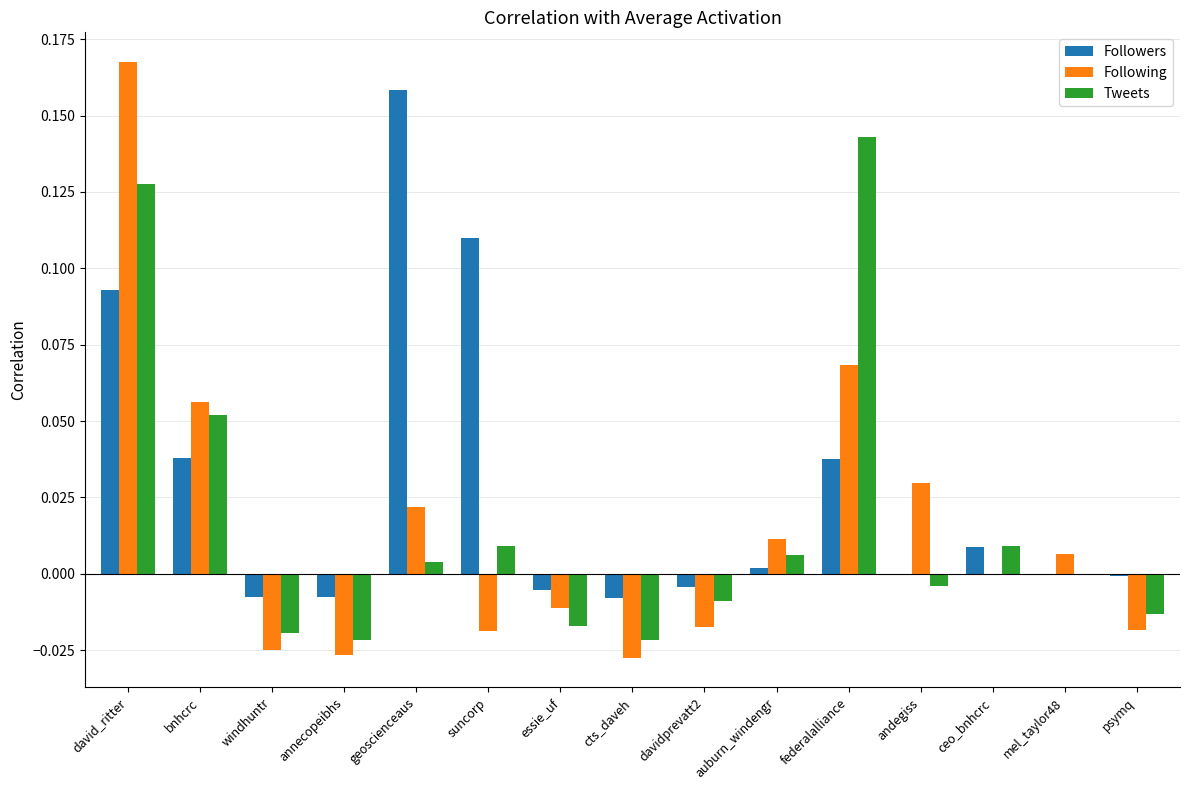

At which label does Followers reach its peak?

geoscienceaus